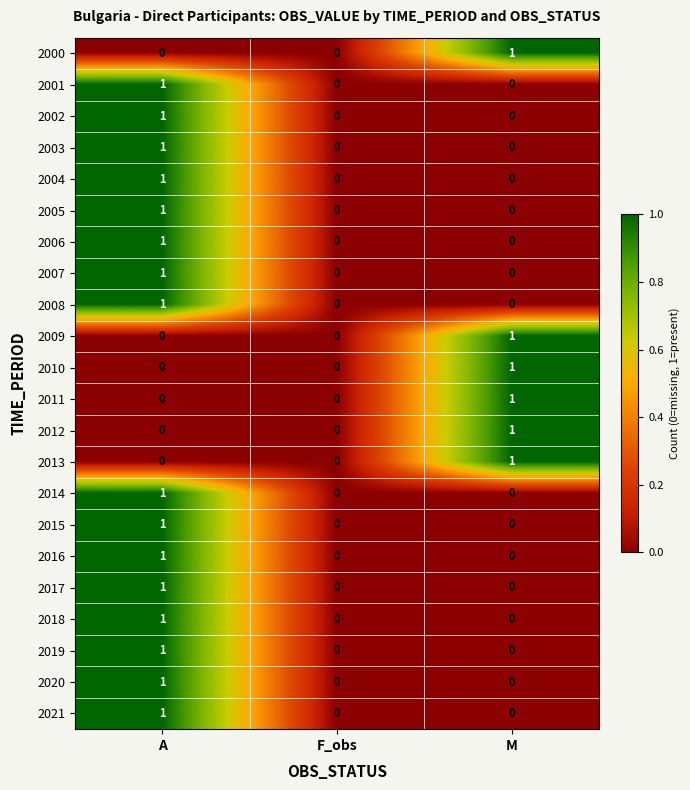

Count the 2014 values in the range 0 to 1.

3